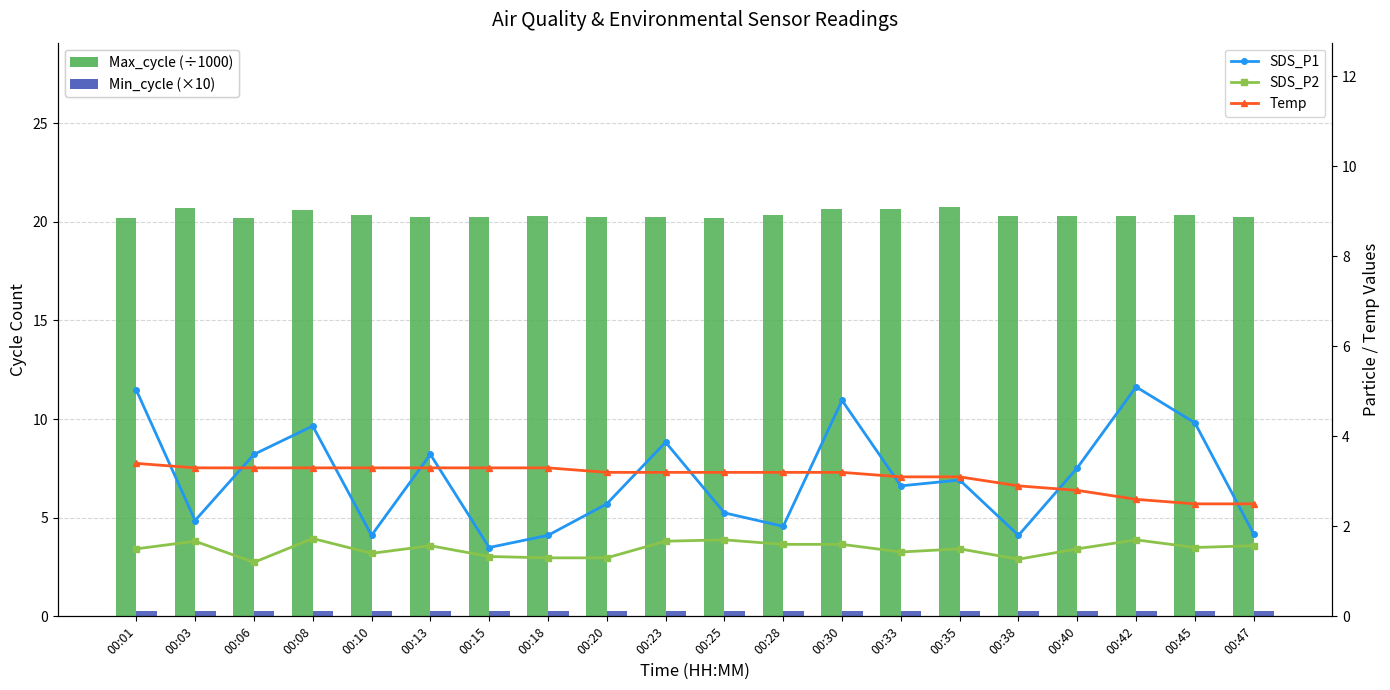

How many Max_cycle (÷1000) values are between 20 and 21?

20